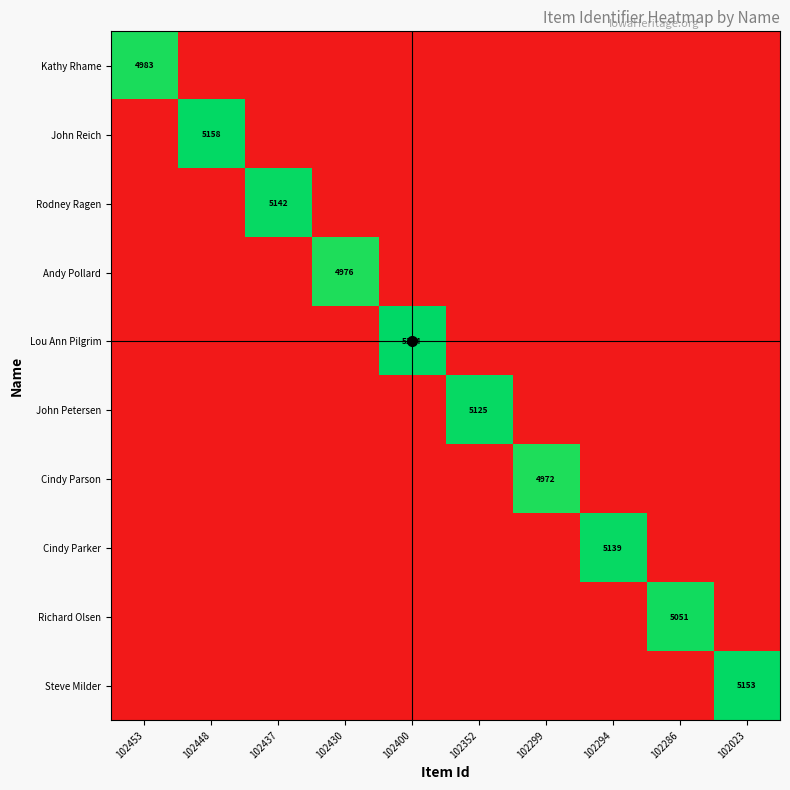

At how many categories does at least one series exceed 5040?

7